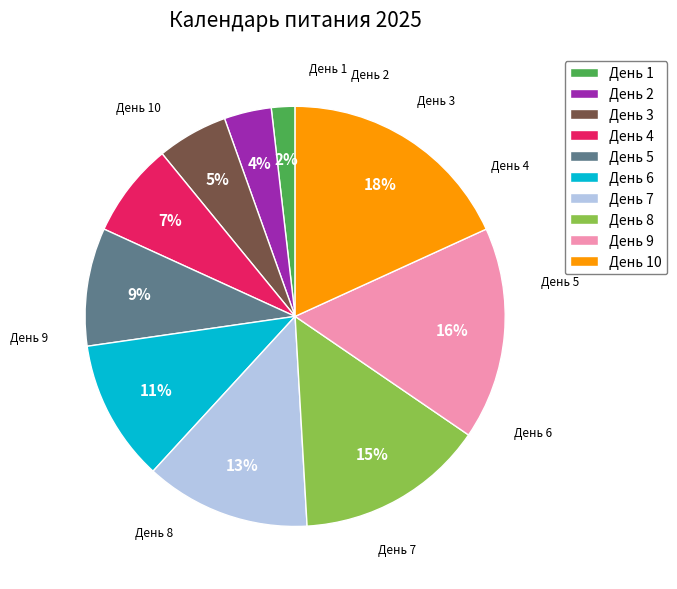

Is there a majority slice in this chart?

No